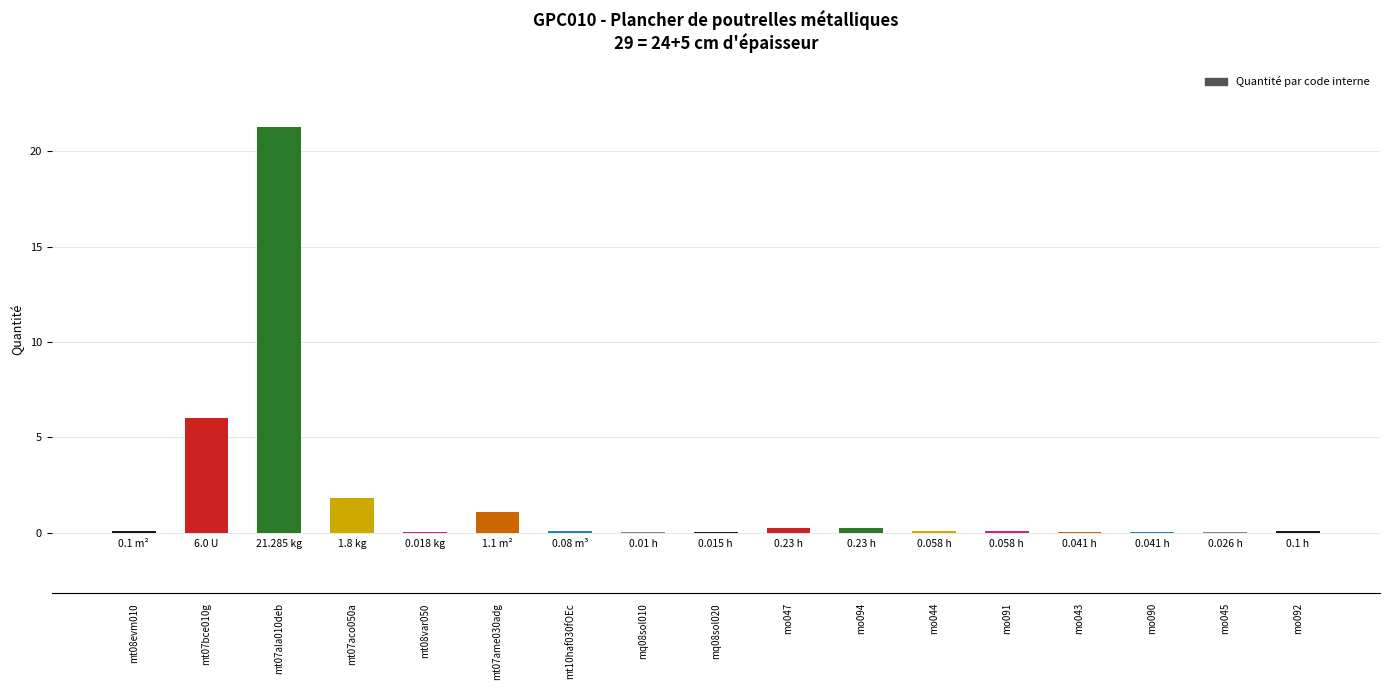

Is it true that the value at mt07bce010g is 6.0?

True